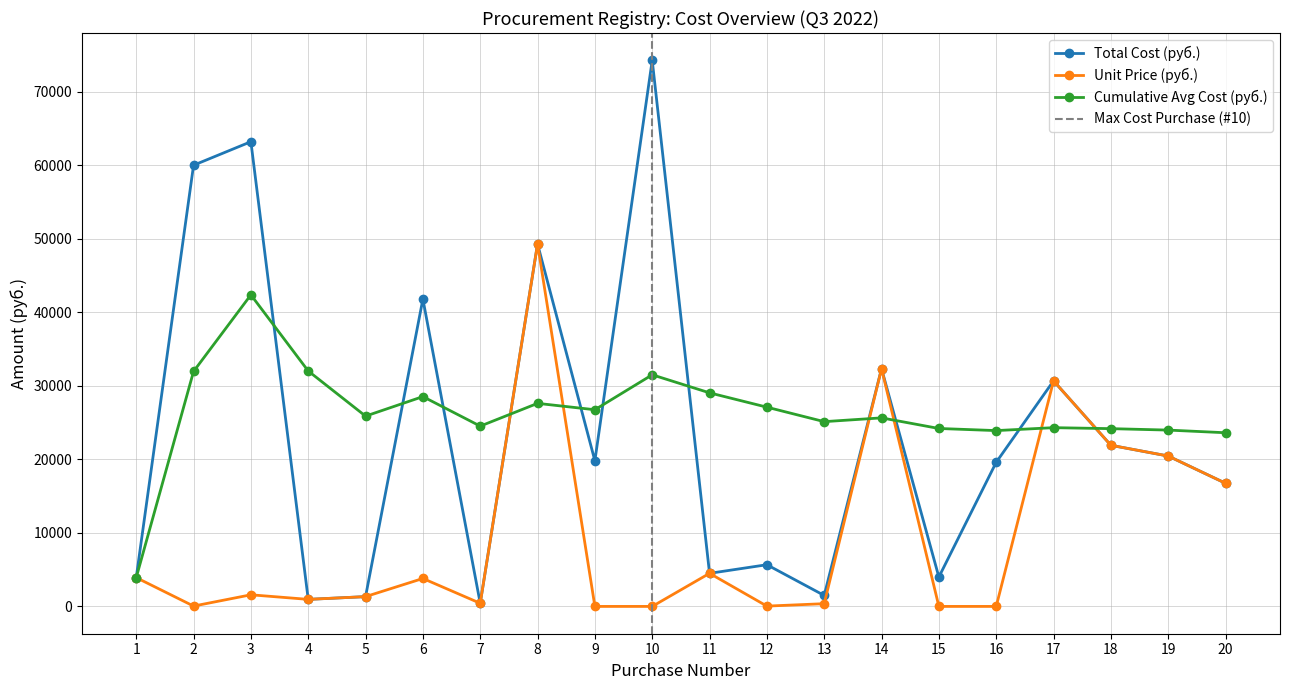

What is the value of the Total Cost (руб.) point at the 11th from the left?

4500.0